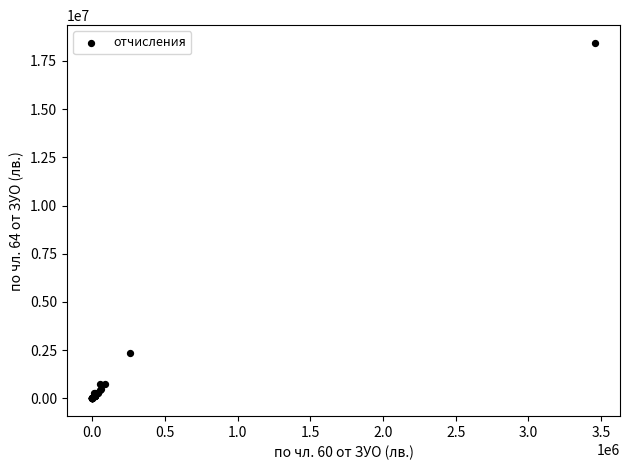

What Y value in the scatter plot is closest to 9217663?

2369319.0